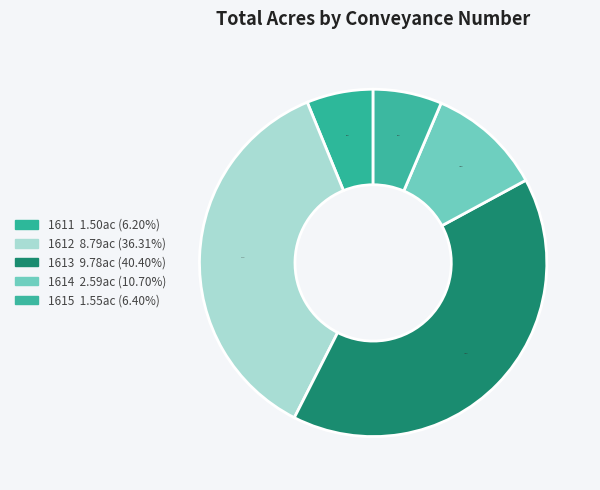

What is the change in value from 1613 to 1615?

-8.2